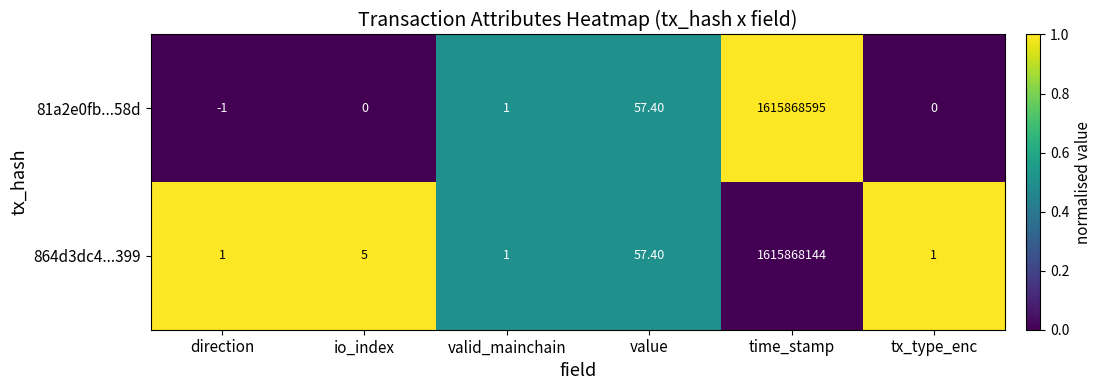

What is the sum of all 864d3dc4...399 values?

1615868209.4